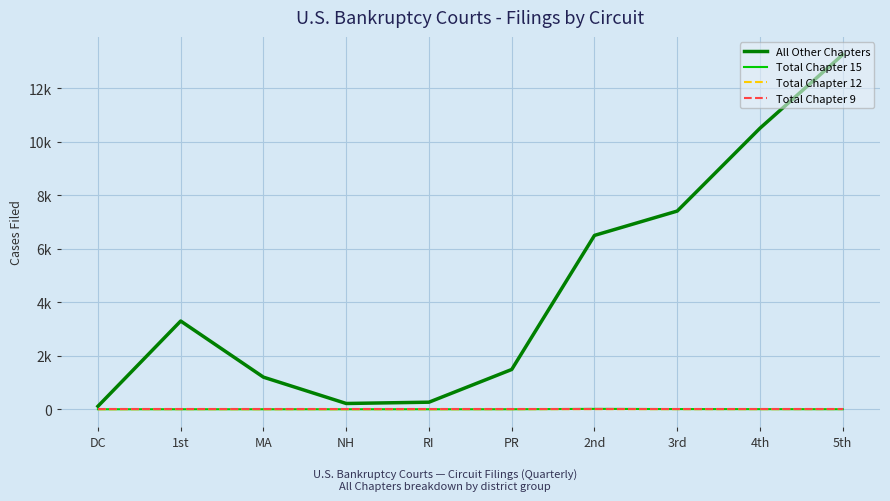

The value of Total Chapter 12 at PR is 1. True or false?

False